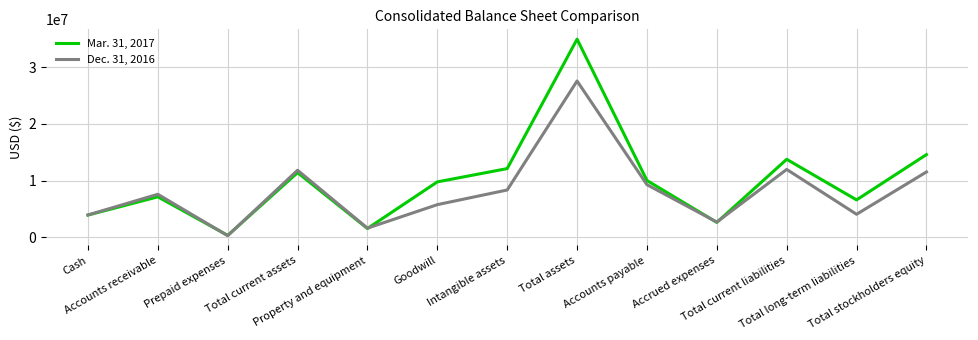

What position from the left is Accrued expenses?

10